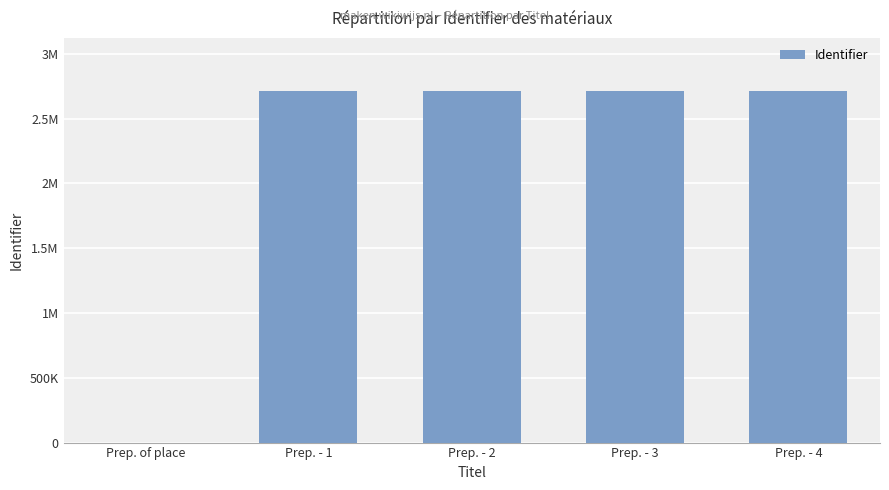

Reading left to right, extract all data points from this chart.

0	2714111	2714127	2714159	2714161